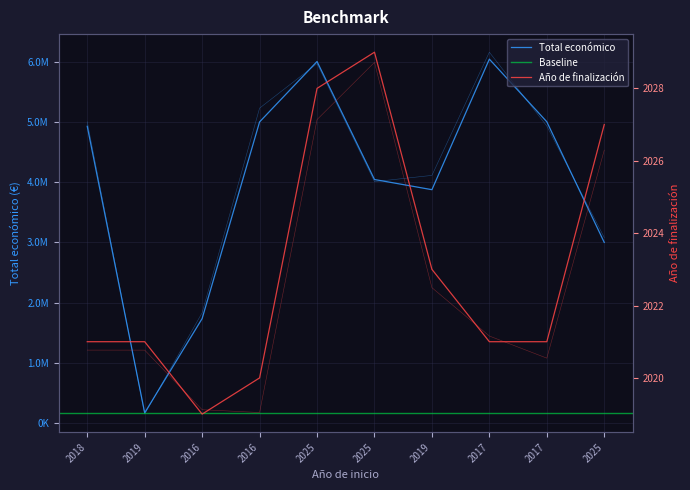

What is the maximum value shown in the chart?

6039301